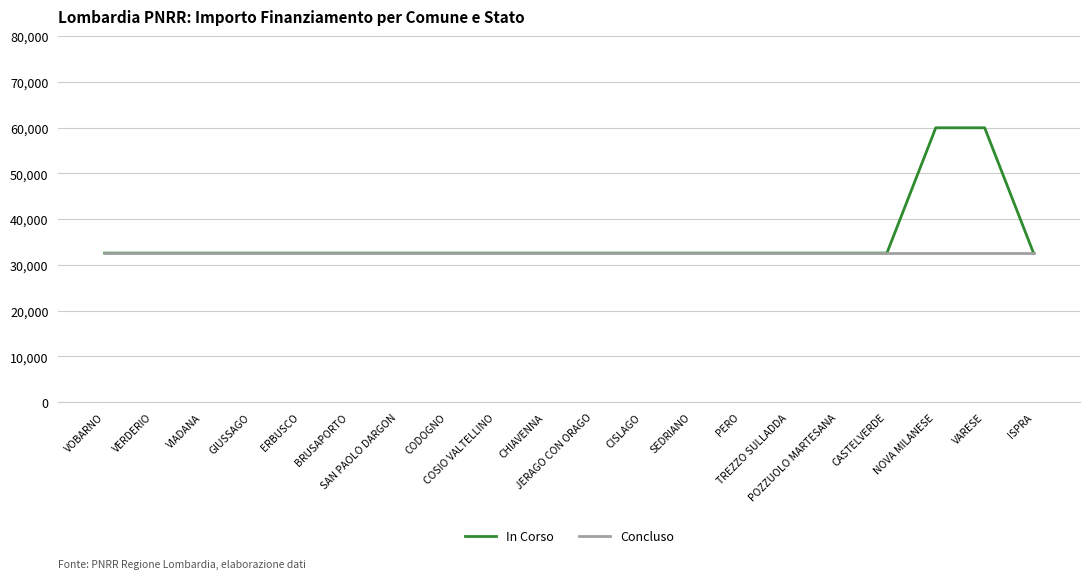

What is the greatest value displayed?

59966